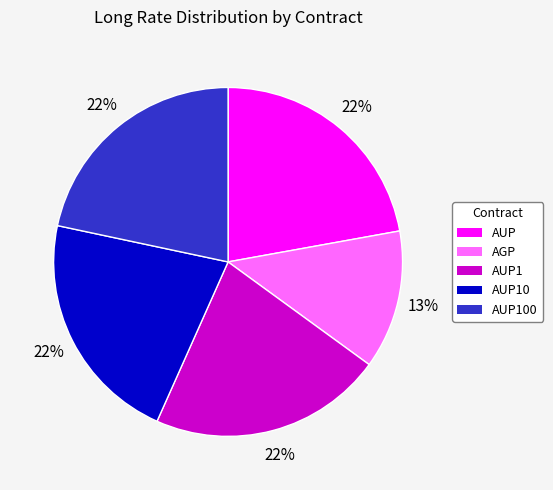

How many segments does this pie chart have?

5